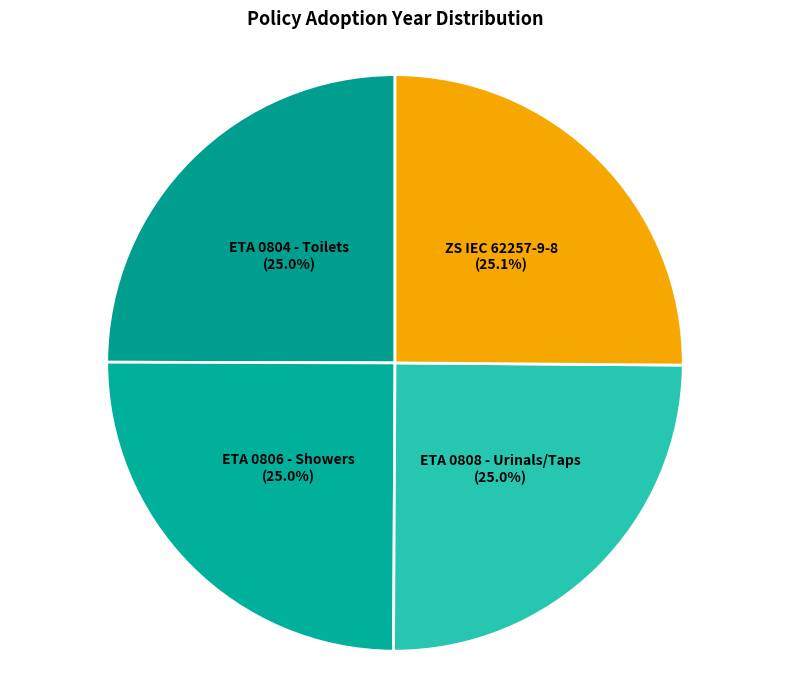

To the nearest percent, what is the average slice percentage?

25%